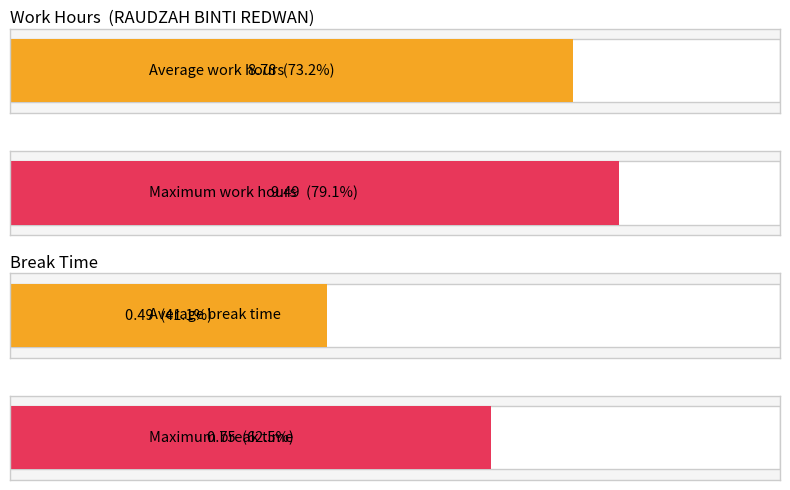

How many data points are less than 9?

3